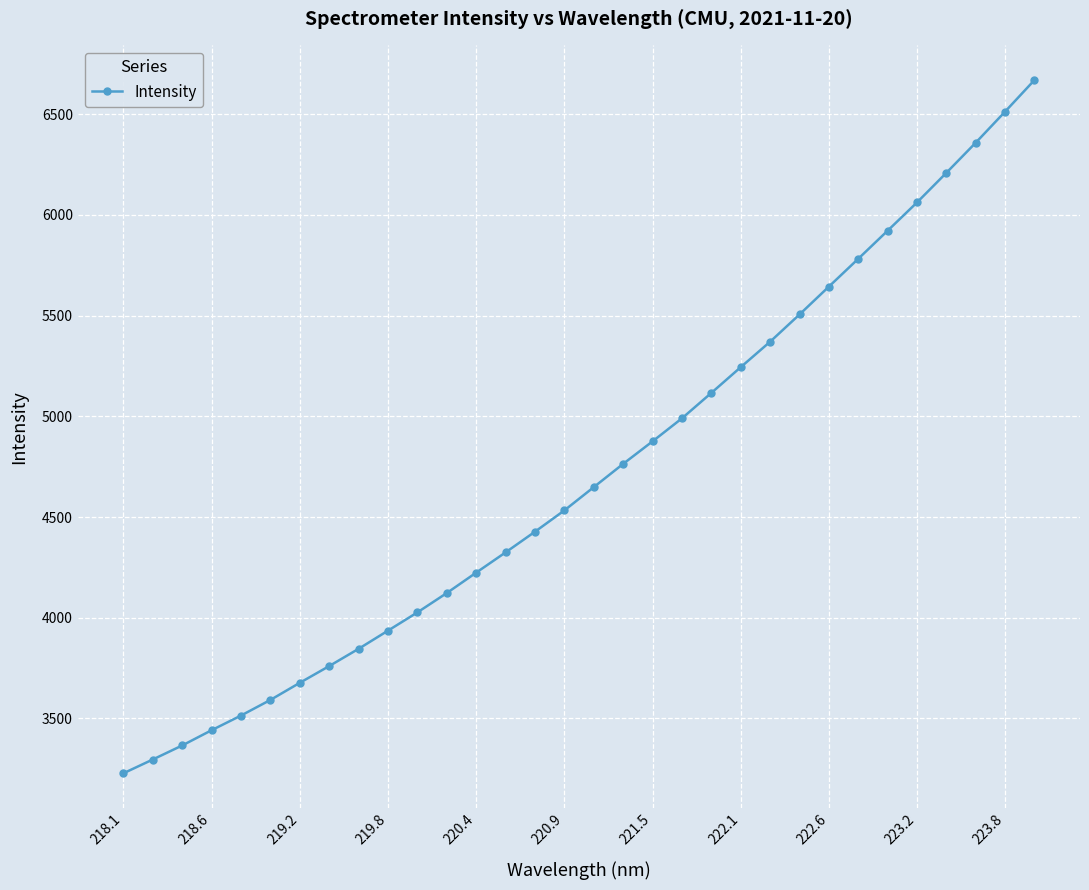

What is the minimum value shown in the chart?

3227.3